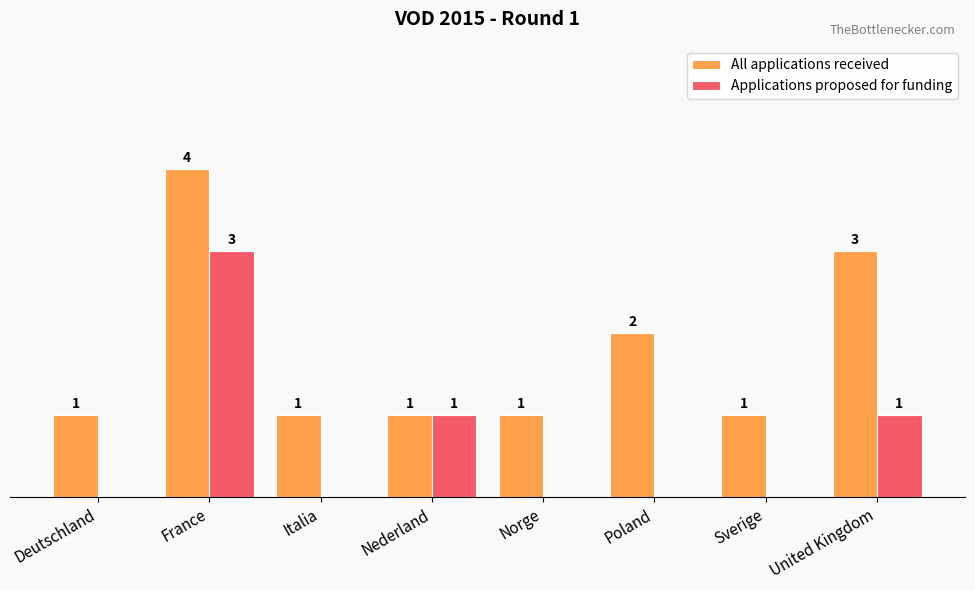

At which category is the sum across all series the highest?

France